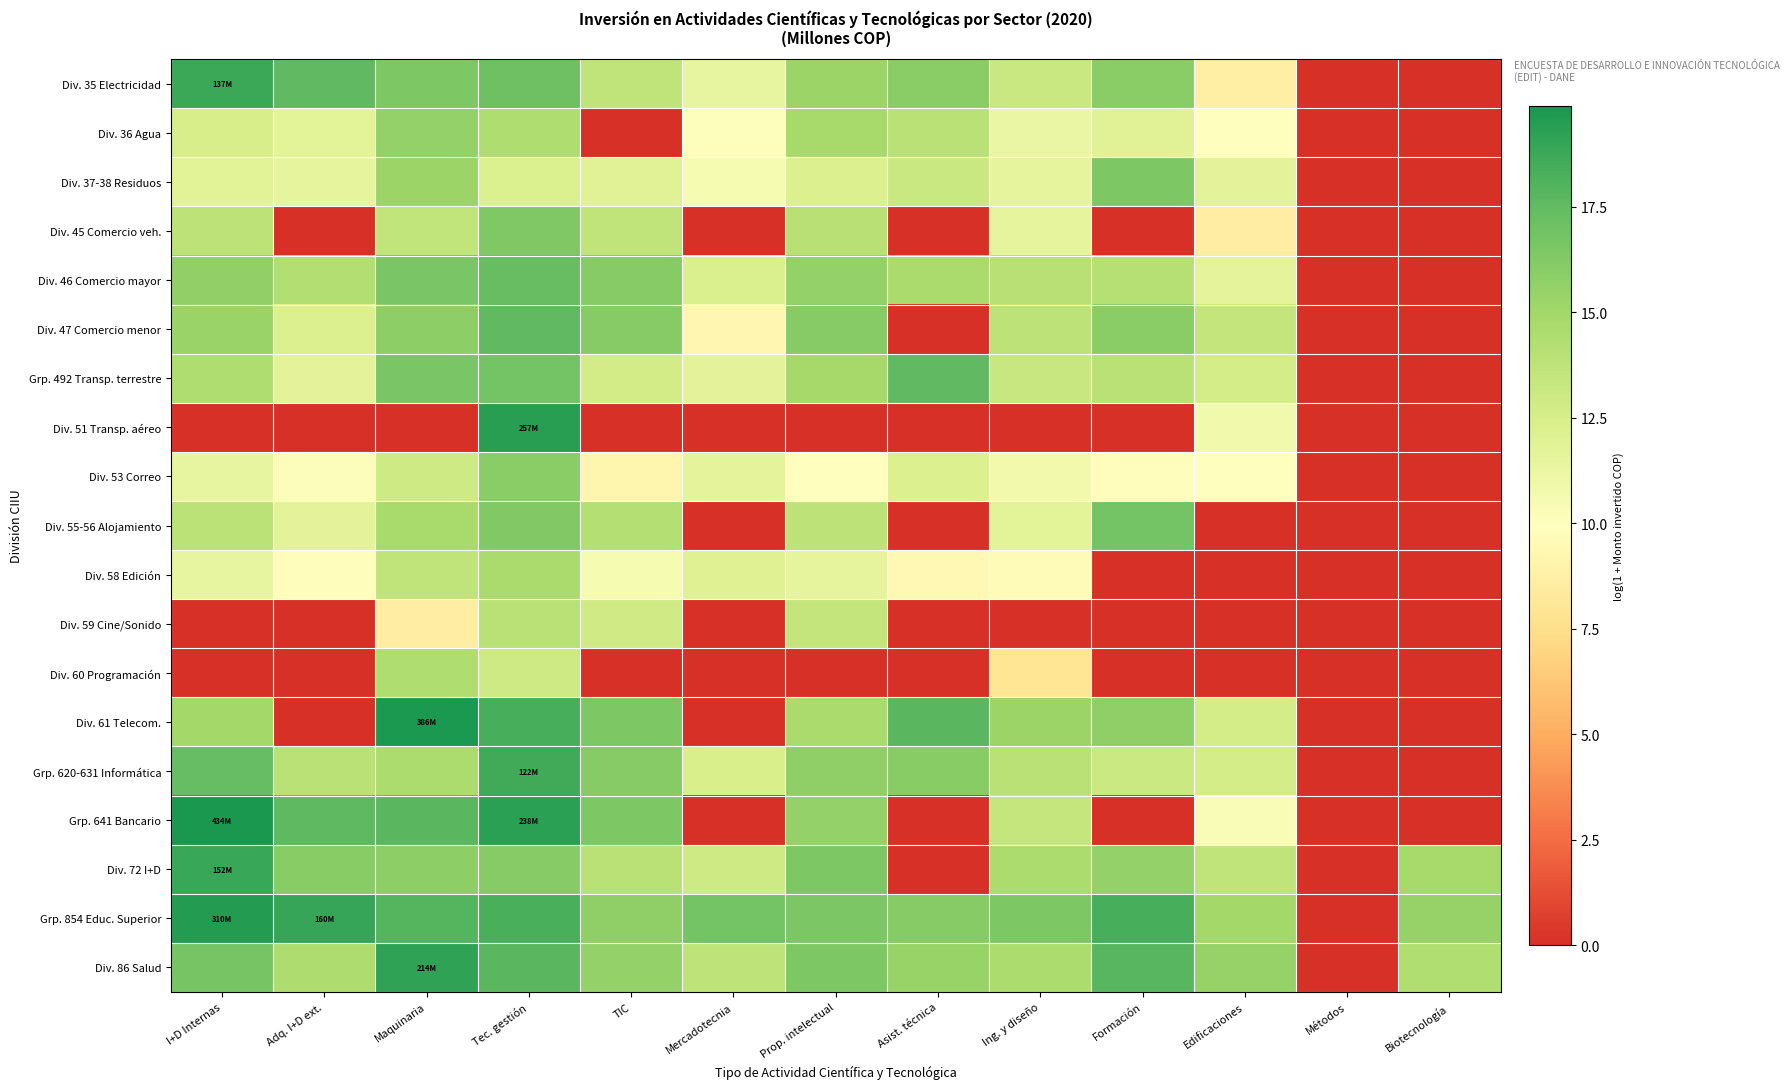

Reading left to right, extract all data points from this chart.

Div. 35 Electricidad: I+D Internas=18.7	Adq. I+D ext.=17.5	Maquinaria=16.4	Tec. gestión=17.0	TIC=13.6	Mercadotecnia=11.4	Prop. intelectual=15.3	Asist. técnica=16.0	Ing. y diseño=13.2	Formación=16.0	Edificaciones=8.7	Métodos=0.0	Biotecnología=0.0
Div. 36 Agua: I+D Internas=12.5	Adq. I+D ext.=11.7	Maquinaria=15.6	Tec. gestión=14.4	TIC=0.0	Mercadotecnia=10.1	Prop. intelectual=14.8	Asist. técnica=13.9	Ing. y diseño=11.2	Formación=11.9	Edificaciones=9.9	Métodos=0.0	Biotecnología=0.0
Div. 37-38 Residuos: I+D Internas=11.9	Adq. I+D ext.=11.5	Maquinaria=15.3	Tec. gestión=12.2	TIC=11.9	Mercadotecnia=10.5	Prop. intelectual=12.2	Asist. técnica=13.2	Ing. y diseño=11.5	Formación=16.5	Edificaciones=11.7	Métodos=0.0	Biotecnología=0.0
Div. 45 Comercio veh.: I+D Internas=13.8	Adq. I+D ext.=0.0	Maquinaria=13.5	Tec. gestión=16.4	TIC=13.6	Mercadotecnia=0.0	Prop. intelectual=14.0	Asist. técnica=0.0	Ing. y diseño=11.5	Formación=0.0	Edificaciones=8.6	Métodos=0.0	Biotecnología=0.0
Div. 46 Comercio mayor: I+D Internas=15.7	Adq. I+D ext.=14.3	Maquinaria=16.6	Tec. gestión=17.3	TIC=16.1	Mercadotecnia=12.3	Prop. intelectual=15.6	Asist. técnica=14.6	Ing. y diseño=14.0	Formación=14.1	Edificaciones=11.6	Métodos=0.0	Biotecnología=0.0
Div. 47 Comercio menor: I+D Internas=15.3	Adq. I+D ext.=12.2	Maquinaria=15.8	Tec. gestión=17.5	TIC=16.1	Mercadotecnia=9.3	Prop. intelectual=16.1	Asist. técnica=0.0	Ing. y diseño=13.8	Formación=15.9	Edificaciones=13.5	Métodos=0.0	Biotecnología=0.0
Grp. 492 Transp. terrestre: I+D Internas=14.4	Adq. I+D ext.=11.7	Maquinaria=16.6	Tec. gestión=16.9	TIC=12.7	Mercadotecnia=11.7	Prop. intelectual=14.9	Asist. técnica=17.5	Ing. y diseño=13.3	Formación=13.9	Edificaciones=12.6	Métodos=0.0	Biotecnología=0.0
Div. 51 Transp. aéreo: I+D Internas=0.0	Adq. I+D ext.=0.0	Maquinaria=0.0	Tec. gestión=19.4	TIC=0.0	Mercadotecnia=0.0	Prop. intelectual=0.0	Asist. técnica=0.0	Ing. y diseño=0.0	Formación=0.0	Edificaciones=10.8	Métodos=0.0	Biotecnología=0.0
Div. 53 Correo: I+D Internas=11.4	Adq. I+D ext.=10.1	Maquinaria=12.9	Tec. gestión=16.0	TIC=9.2	Mercadotecnia=11.6	Prop. intelectual=9.9	Asist. técnica=12.2	Ing. y diseño=10.8	Formación=9.9	Edificaciones=9.9	Métodos=0.0	Biotecnología=0.0
Div. 55-56 Alojamiento: I+D Internas=13.9	Adq. I+D ext.=11.7	Maquinaria=14.7	Tec. gestión=16.3	TIC=14.2	Mercadotecnia=0.0	Prop. intelectual=13.8	Asist. técnica=0.0	Ing. y diseño=11.7	Formación=16.8	Edificaciones=0.0	Métodos=0.0	Biotecnología=0.0
Div. 58 Edición: I+D Internas=11.3	Adq. I+D ext.=9.9	Maquinaria=13.6	Tec. gestión=14.6	TIC=10.5	Mercadotecnia=12.0	Prop. intelectual=11.6	Asist. técnica=9.4	Ing. y diseño=9.6	Formación=0.0	Edificaciones=0.0	Métodos=0.0	Biotecnología=0.0
Div. 59 Cine/Sonido: I+D Internas=0.0	Adq. I+D ext.=0.0	Maquinaria=8.6	Tec. gestión=13.9	TIC=12.9	Mercadotecnia=0.0	Prop. intelectual=13.5	Asist. técnica=0.0	Ing. y diseño=0.0	Formación=0.0	Edificaciones=0.0	Métodos=0.0	Biotecnología=0.0
Div. 60 Programación: I+D Internas=0.0	Adq. I+D ext.=0.0	Maquinaria=14.4	Tec. gestión=12.9	TIC=0.0	Mercadotecnia=0.0	Prop. intelectual=0.0	Asist. técnica=0.0	Ing. y diseño=8.0	Formación=0.0	Edificaciones=0.0	Métodos=0.0	Biotecnología=0.0
Div. 61 Telecom.: I+D Internas=15.0	Adq. I+D ext.=0.0	Maquinaria=19.8	Tec. gestión=18.4	TIC=16.4	Mercadotecnia=0.0	Prop. intelectual=14.6	Asist. técnica=17.7	Ing. y diseño=15.3	Formación=15.7	Edificaciones=12.7	Métodos=0.0	Biotecnología=0.0
Grp. 620-631 Informática: I+D Internas=17.4	Adq. I+D ext.=13.9	Maquinaria=14.5	Tec. gestión=18.6	TIC=16.1	Mercadotecnia=12.4	Prop. intelectual=15.7	Asist. técnica=16.1	Ing. y diseño=14.0	Formación=13.1	Edificaciones=12.6	Métodos=0.0	Biotecnología=0.0
Grp. 641 Bancario: I+D Internas=19.9	Adq. I+D ext.=17.6	Maquinaria=17.7	Tec. gestión=19.3	TIC=16.5	Mercadotecnia=0.0	Prop. intelectual=15.6	Asist. técnica=0.0	Ing. y diseño=13.4	Formación=0.0	Edificaciones=10.3	Métodos=0.0	Biotecnología=0.0
Div. 72 I+D: I+D Internas=18.8	Adq. I+D ext.=16.1	Maquinaria=15.8	Tec. gestión=16.1	TIC=14.0	Mercadotecnia=12.9	Prop. intelectual=16.4	Asist. técnica=0.0	Ing. y diseño=14.6	Formación=15.6	Edificaciones=13.6	Métodos=0.0	Biotecnología=14.8
Grp. 854 Educ. Superior: I+D Internas=19.6	Adq. I+D ext.=18.9	Maquinaria=17.9	Tec. gestión=18.3	TIC=15.7	Mercadotecnia=16.9	Prop. intelectual=16.5	Asist. técnica=16.1	Ing. y diseño=16.5	Formación=18.4	Edificaciones=14.9	Métodos=0.0	Biotecnología=15.5
Div. 86 Salud: I+D Internas=16.8	Adq. I+D ext.=14.5	Maquinaria=19.2	Tec. gestión=17.7	TIC=15.6	Mercadotecnia=13.7	Prop. intelectual=16.4	Asist. técnica=15.4	Ing. y diseño=14.5	Formación=17.8	Edificaciones=15.5	Métodos=0.0	Biotecnología=14.3